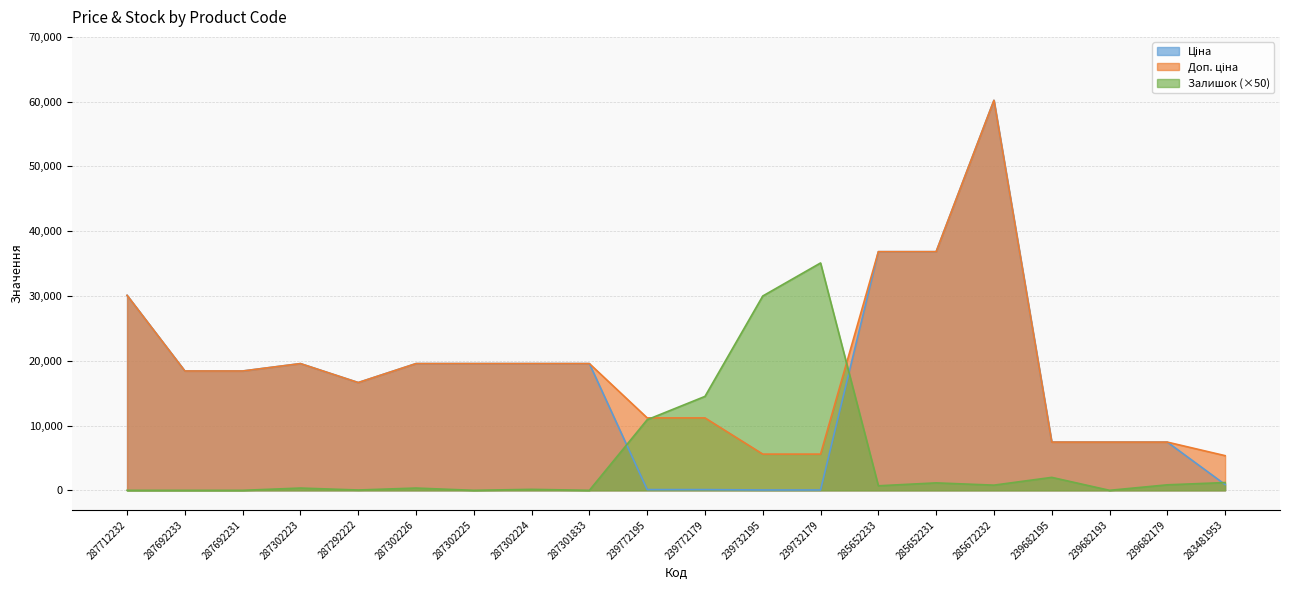

Reading left to right, extract all data points from this chart.

Ціна: 287712232=30102.8	287692233=18420.9	287692231=18420.9	287302223=19564.9	287292222=16636.8	287302226=19564.9	287302225=19564.9	287302224=19564.9	287301833=19564.9	239772195=111.8	239772179=111.8	239732195=55.9	239732179=55.9	285652233=36841.8	285652231=36841.8	285672232=60205.6	239682195=7444.6	239682193=7444.6	239682179=7444.6	283481953=892.2
Доп. ціна: 287712232=30102.8	287692233=18420.9	287692231=18420.9	287302223=19564.9	287292222=16636.8	287302226=19564.9	287302225=19564.9	287302224=19564.9	287301833=19564.9	239772195=11182.0	239772179=11182.0	239732195=5591.0	239732179=5591.0	285652233=36841.8	285652231=36841.8	285672232=60205.6	239682195=7444.6	239682193=7444.6	239682179=7444.6	283481953=5353.1
Залишок: 287712232=0.0	287692233=0.0	287692231=0.0	287302223=350.0	287292222=50.0	287302226=350.0	287302225=0.0	287302224=150.0	287301833=0.0	239772195=10900.0	239772179=14500.0	239732195=30000.0	239732179=35100.0	285652233=700.0	285652231=1150.0	285672232=800.0	239682195=2000.0	239682193=0.0	239682179=850.0	283481953=1200.0